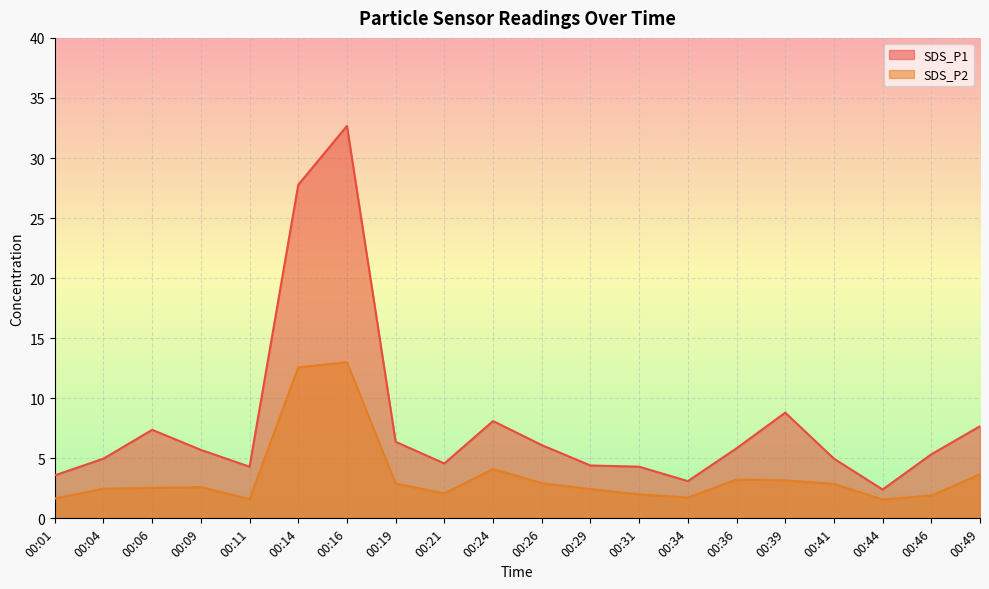

What is the sum of all SDS_P1 values?

158.3